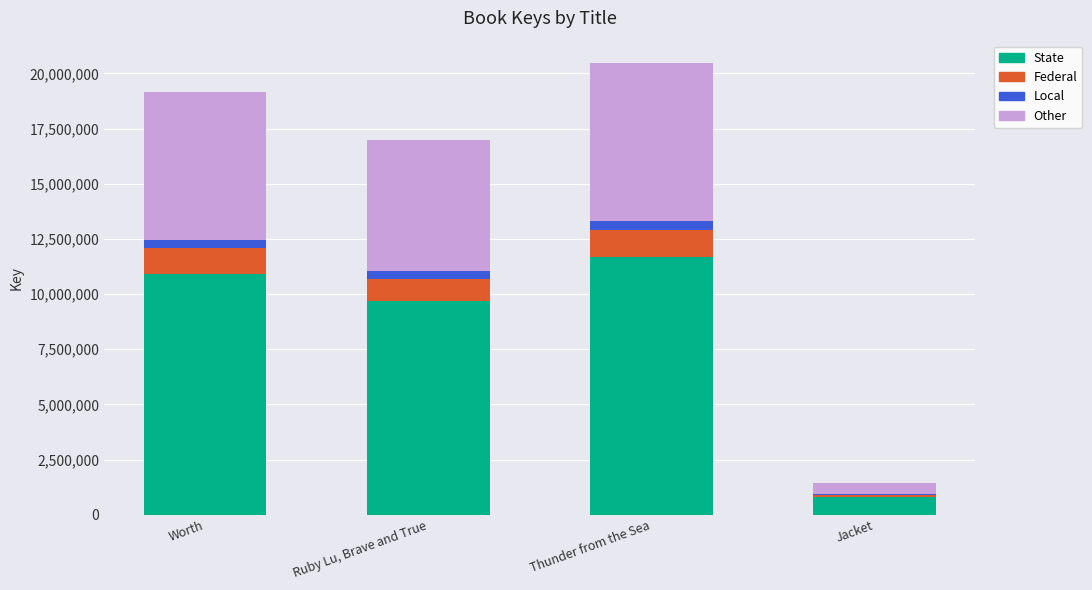

The value of State at Worth is 6576114.7. True or false?

False